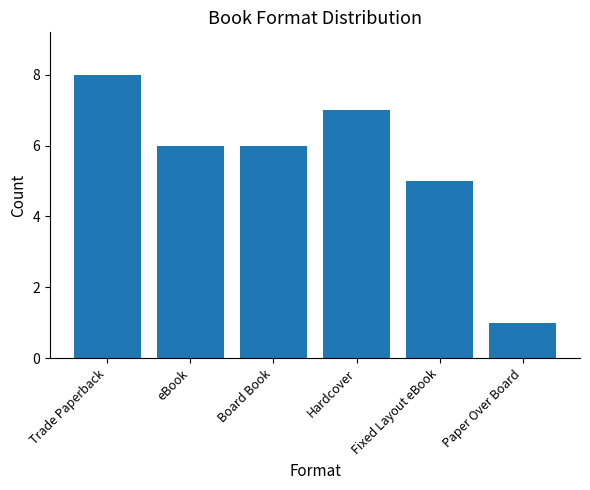

Are the bars grouped side by side (vs. stacked)?

No